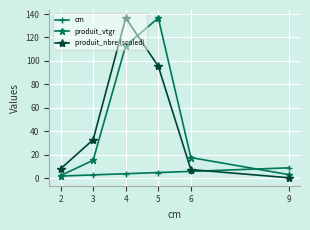

What is the smallest value displayed?

0.6